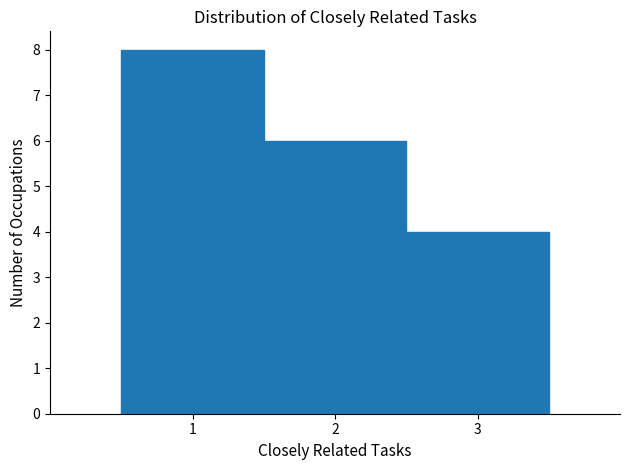

Reading left to right, transcribe this chart: for each bar, give the range it covers on the x-axis and its height. The values are not printed on the chart, so give them approximately, as read against the axis.

0.5 to 1.5: 8
1.5 to 2.5: 6
2.5 to 3.5: 4